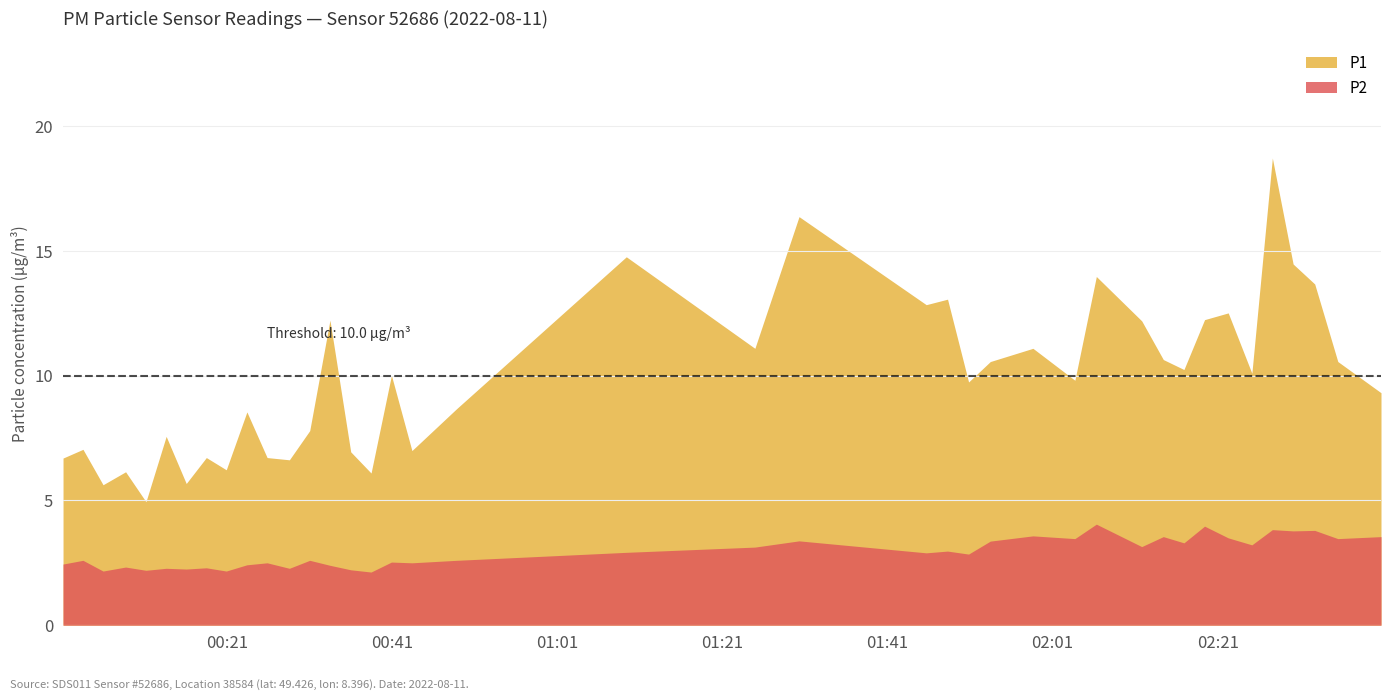

What is the maximum value shown in the chart?

18.7